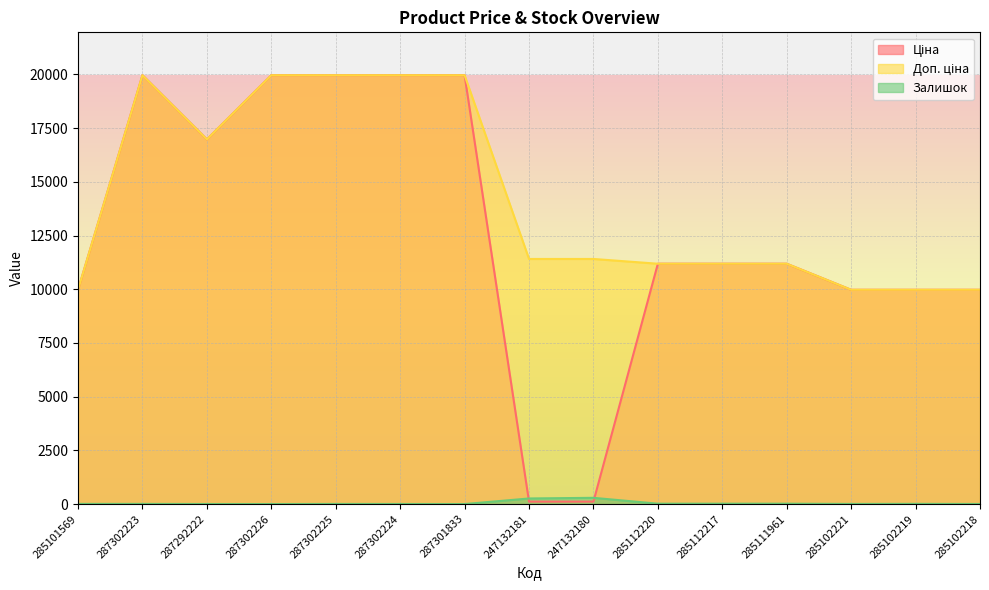

How many data points does each series have?

15